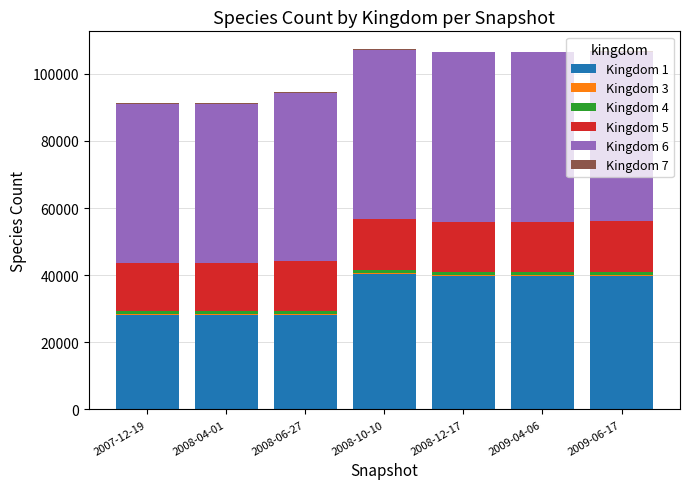

Where is Kingdom 6 nearest to the value 48888?

2008-06-27